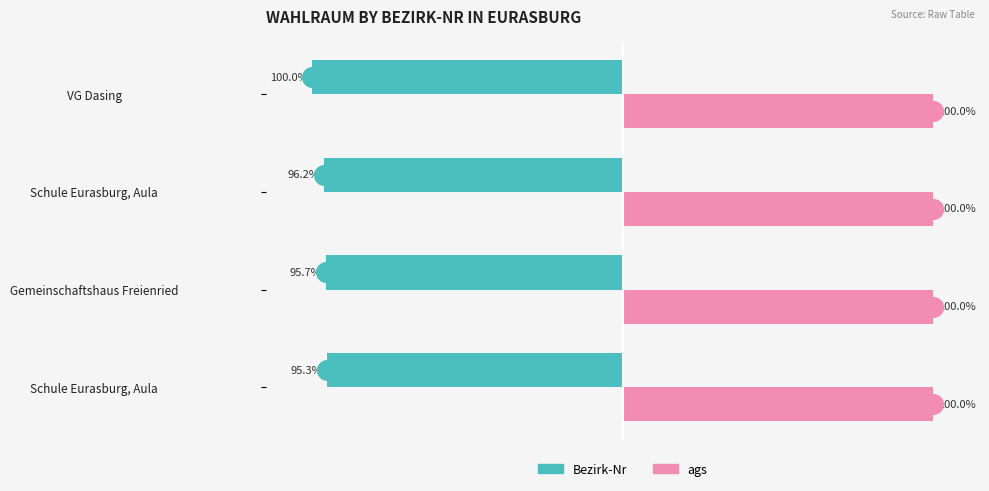

What are all the series names shown in the legend?

Bezirk-Nr, ags